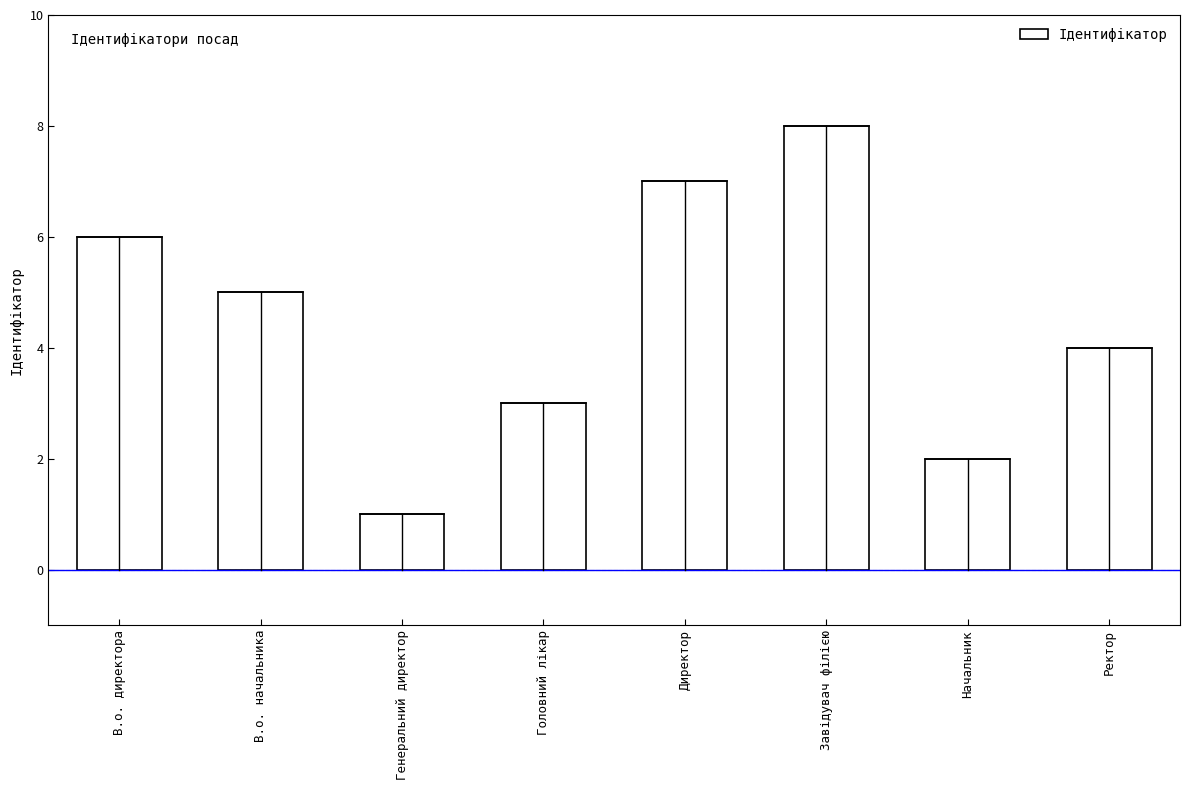

At which label is the value closest to 4?

Ректор